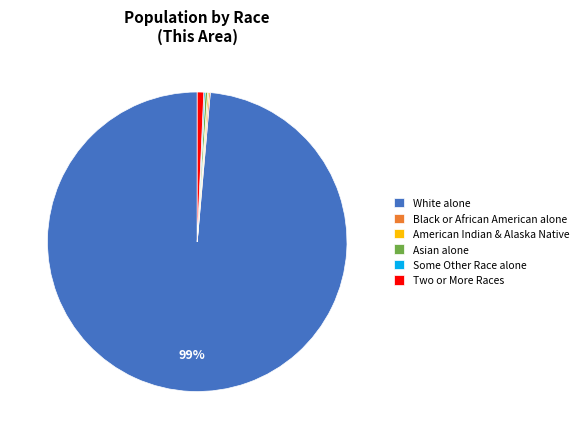

True or false: Two or More Races accounts for 11% of the total.

False